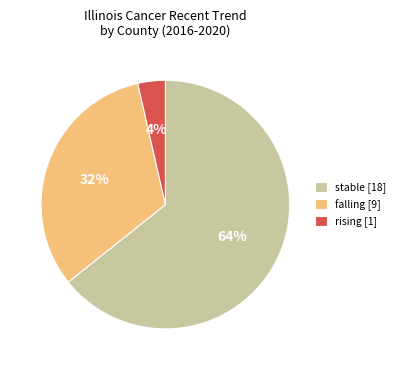

To the nearest percent, what is the combined percentage of falling [9] and rising [1]?

36%